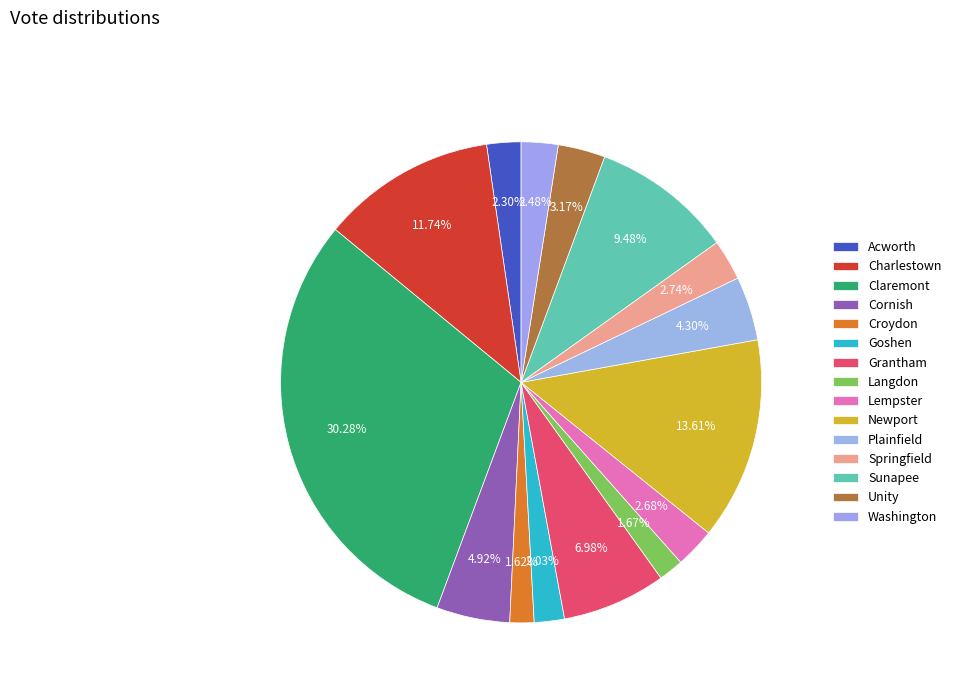

Combined, what portion of the pie is Grantham and Sunapee?

16.5%